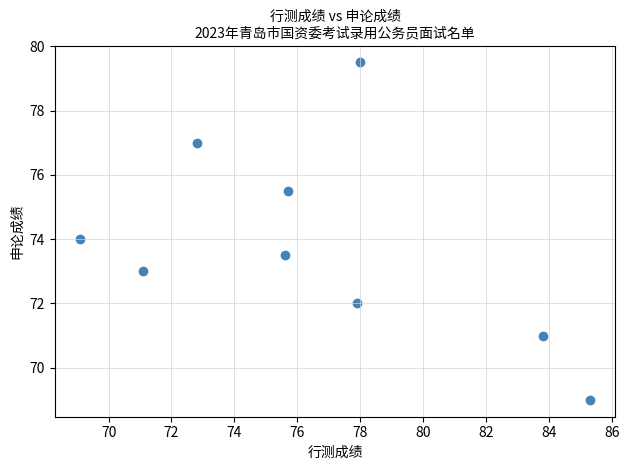

What is the range of Y values (max minus min)?

10.5